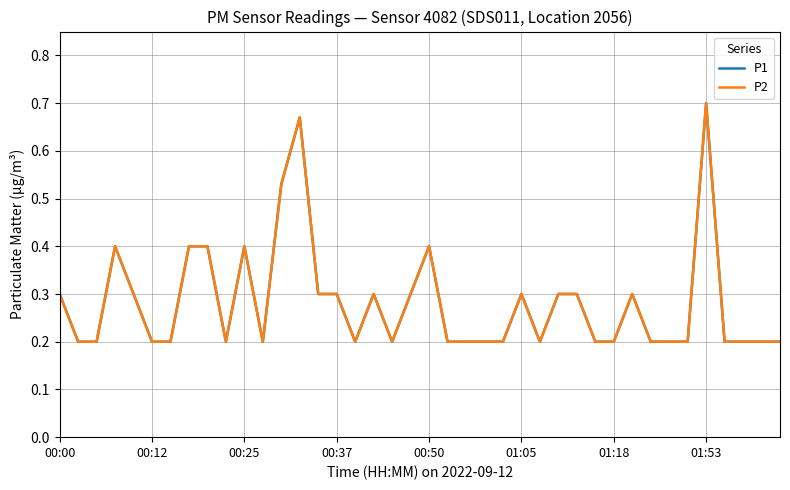

Is this an area chart (filled region under the line)?

No